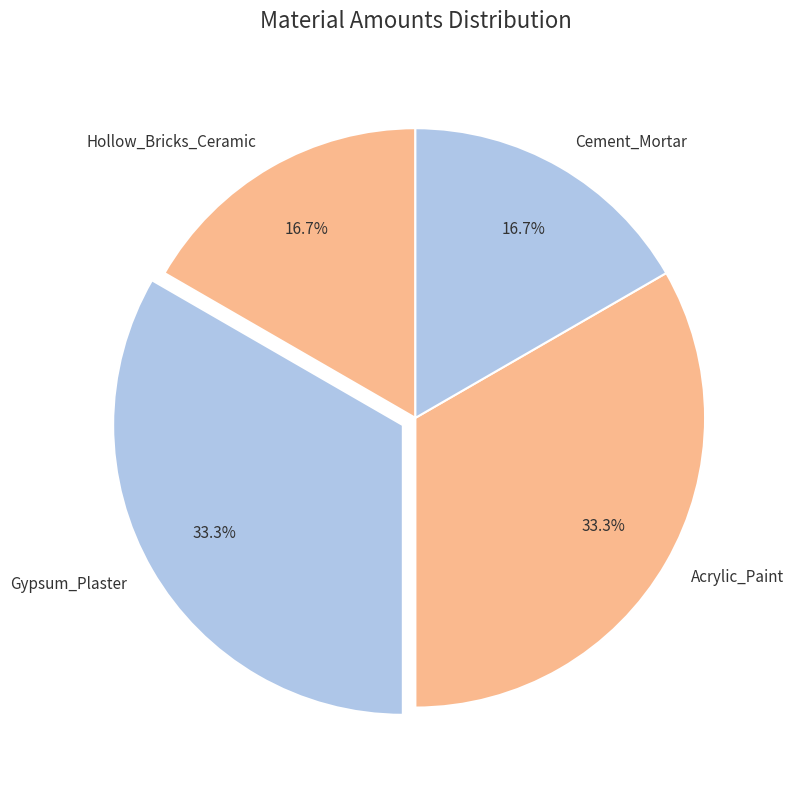

What percentage do Cement_Mortar and Gypsum_Plaster together represent?

50.0%